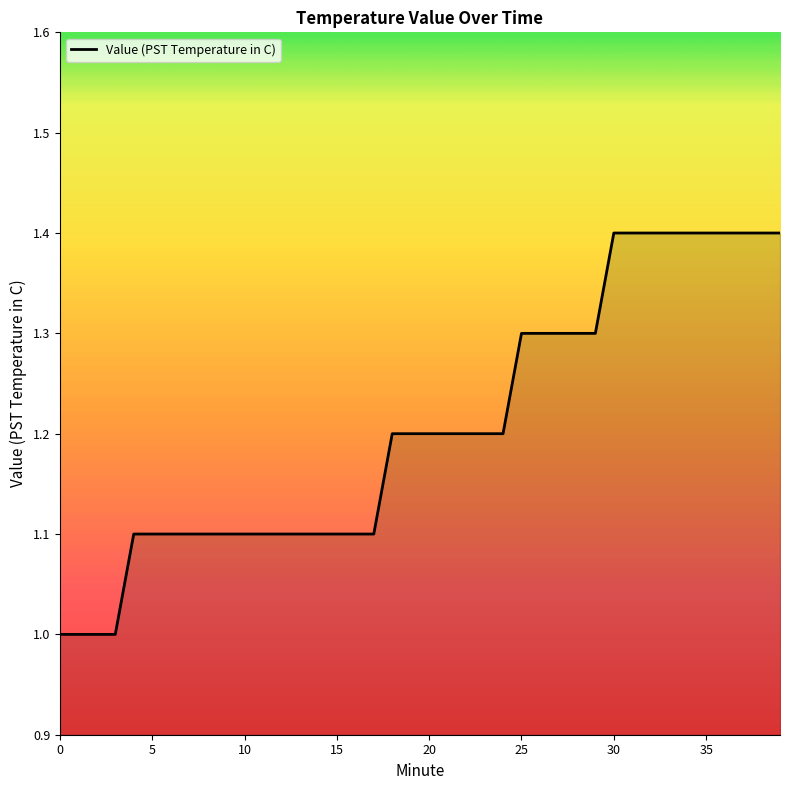

What is the difference between the maximum and minimum values?

0.4